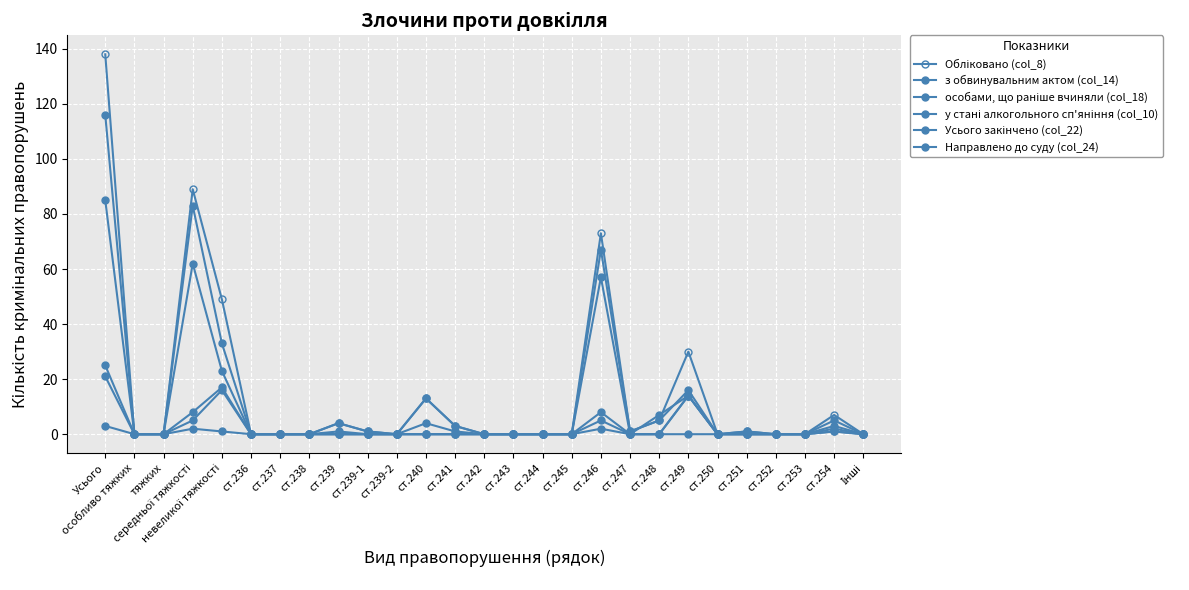

How many series are shown in this chart?

6